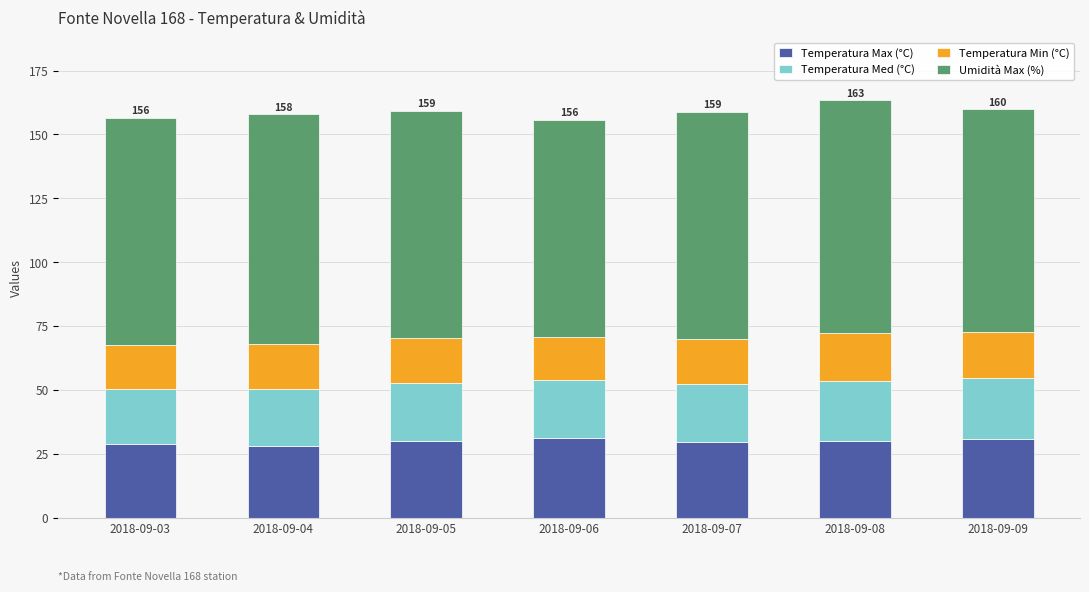

True or false: Temperatura Max (°C) has a value of 41.7 at 2018-09-03.

False